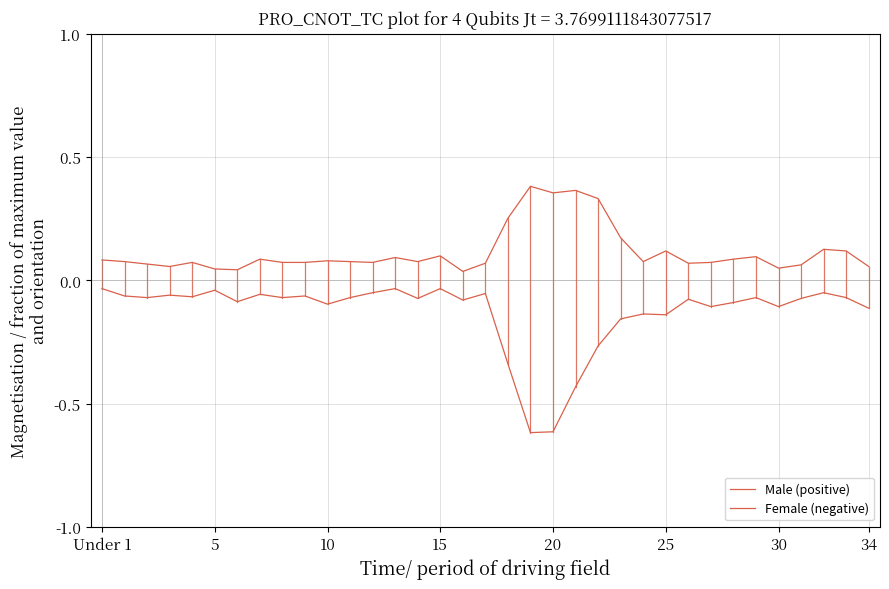

Does the chart display data point markers on the line(s)?

No